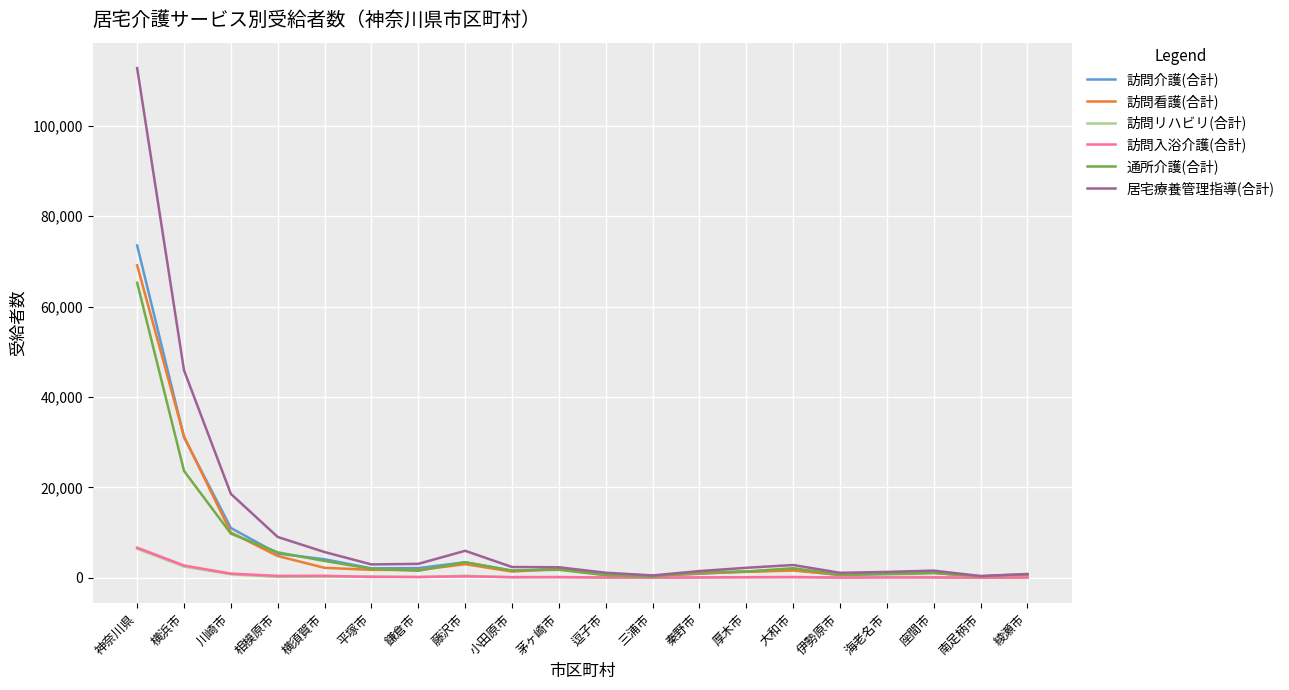

What is the difference between the highest and lowest values at 厚木市?

2087